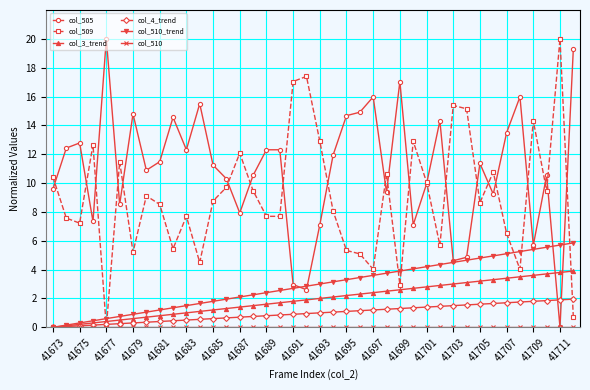

Which series has the largest total across all categories?

col_505